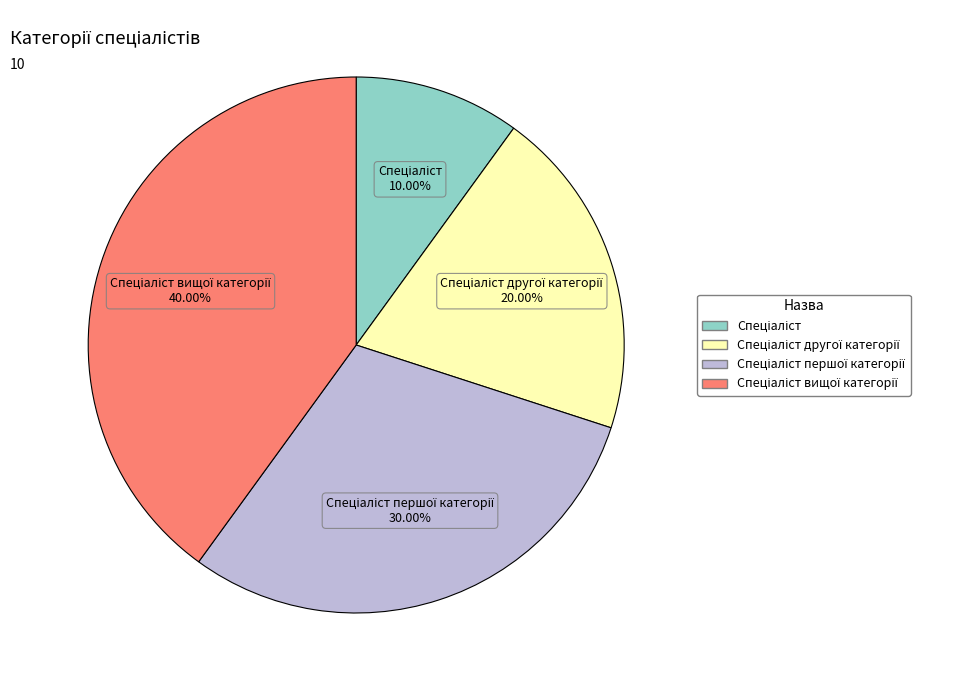

To the nearest percent, what is the average slice percentage?

25%